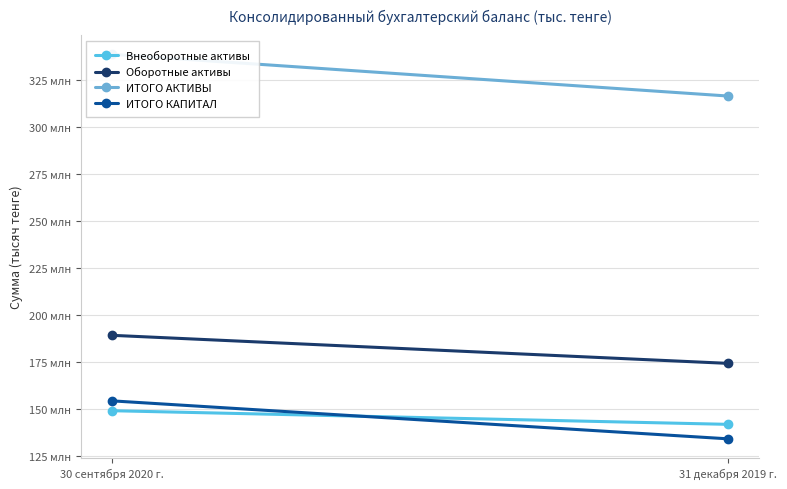

What is the difference between the Оборотные активы values at 30 сентября 2020 г. and 31 декабря 2019 г.?

14919051